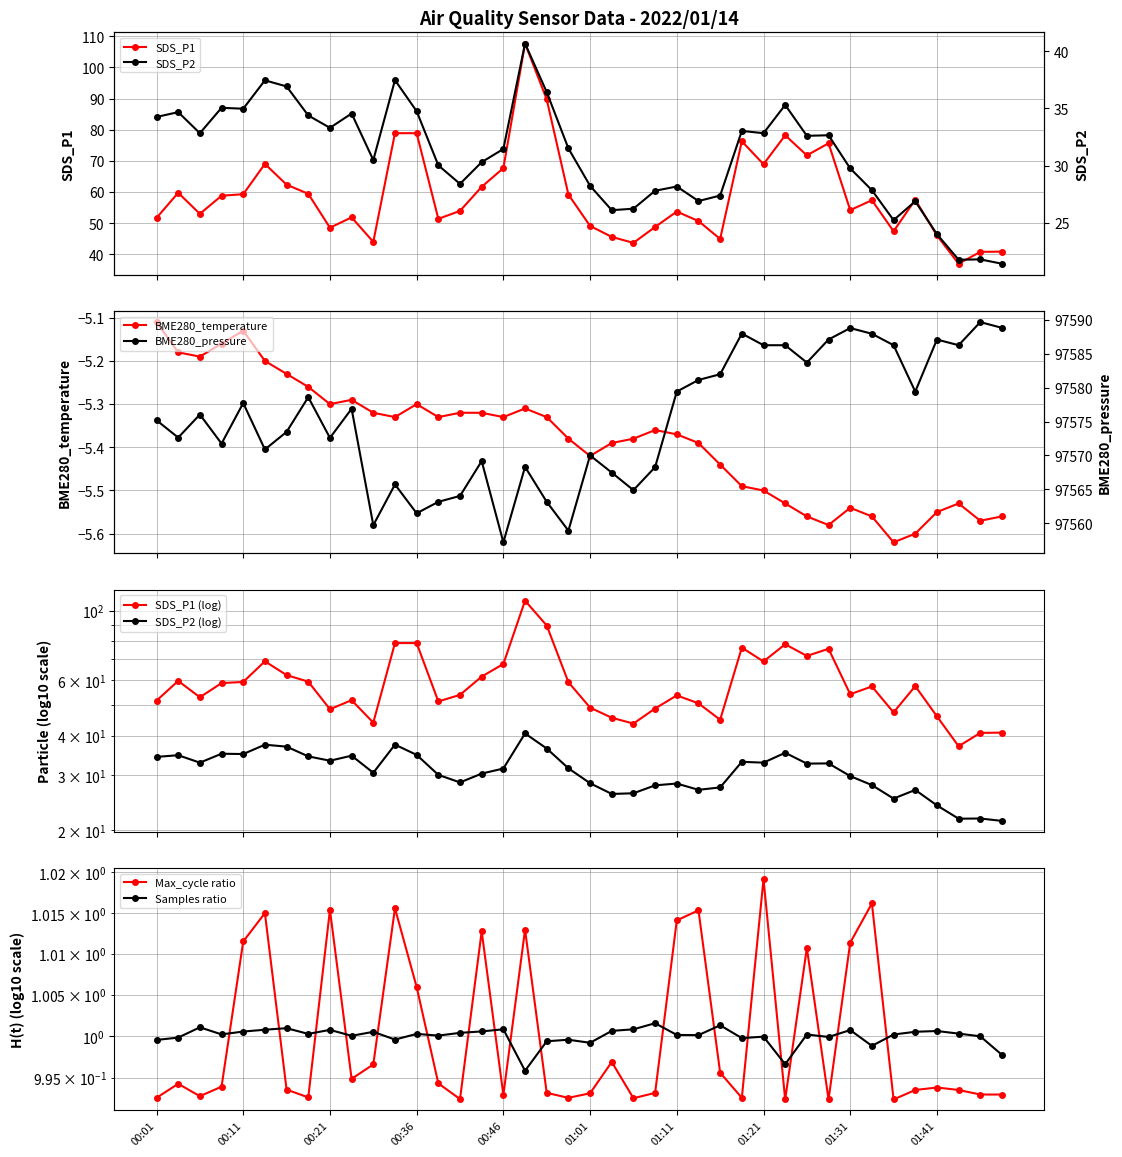

True or false: Samples has a value of 1.0 at 00:34.

True